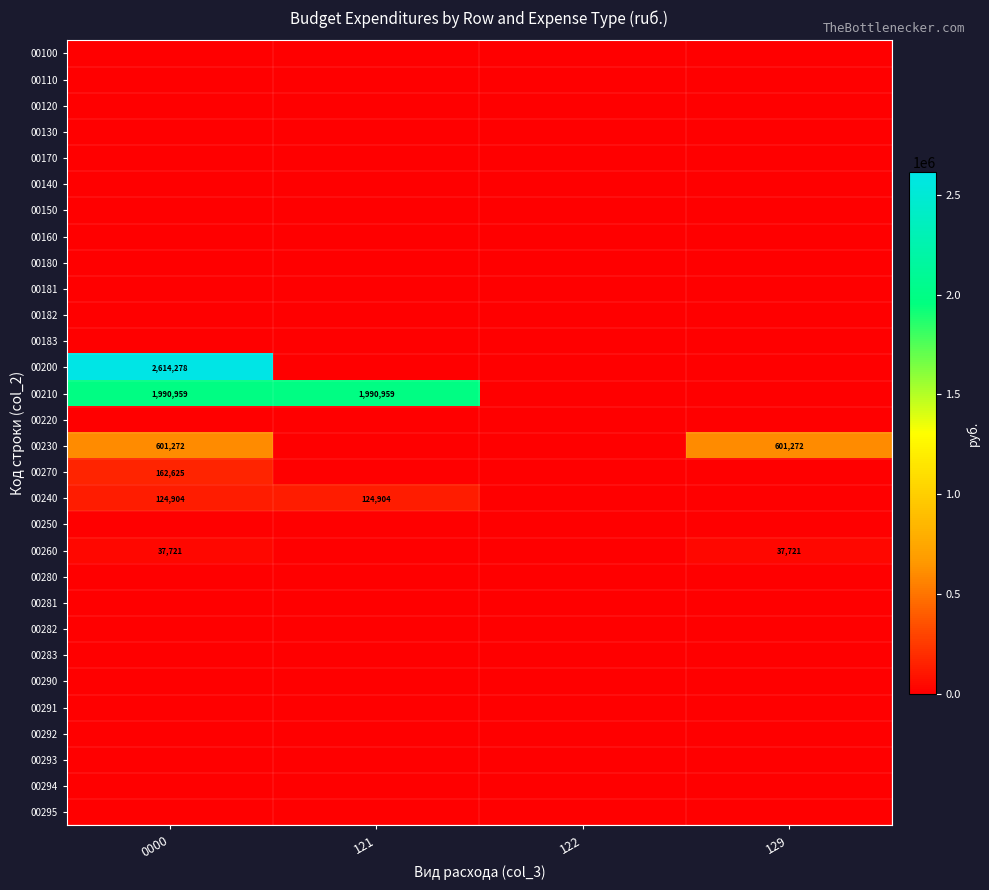

Is it true that 00260 equals 37721 at 129?

True